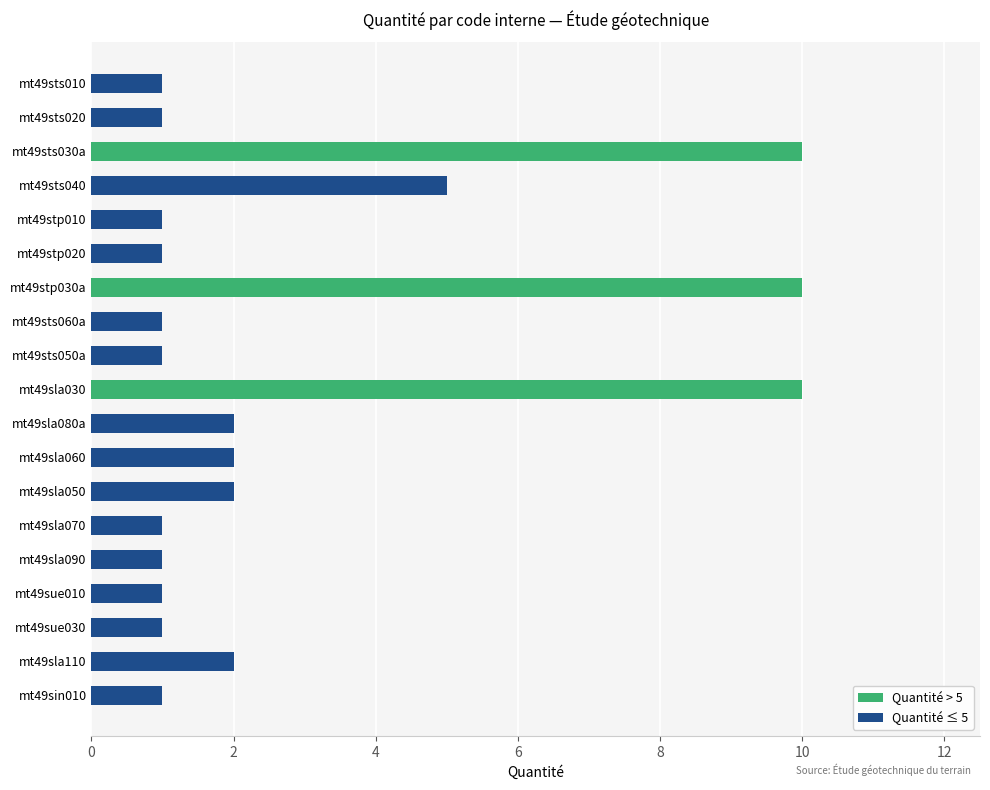

What is the ratio of the value at mt49sla050 to the value at mt49sin010?

2.0